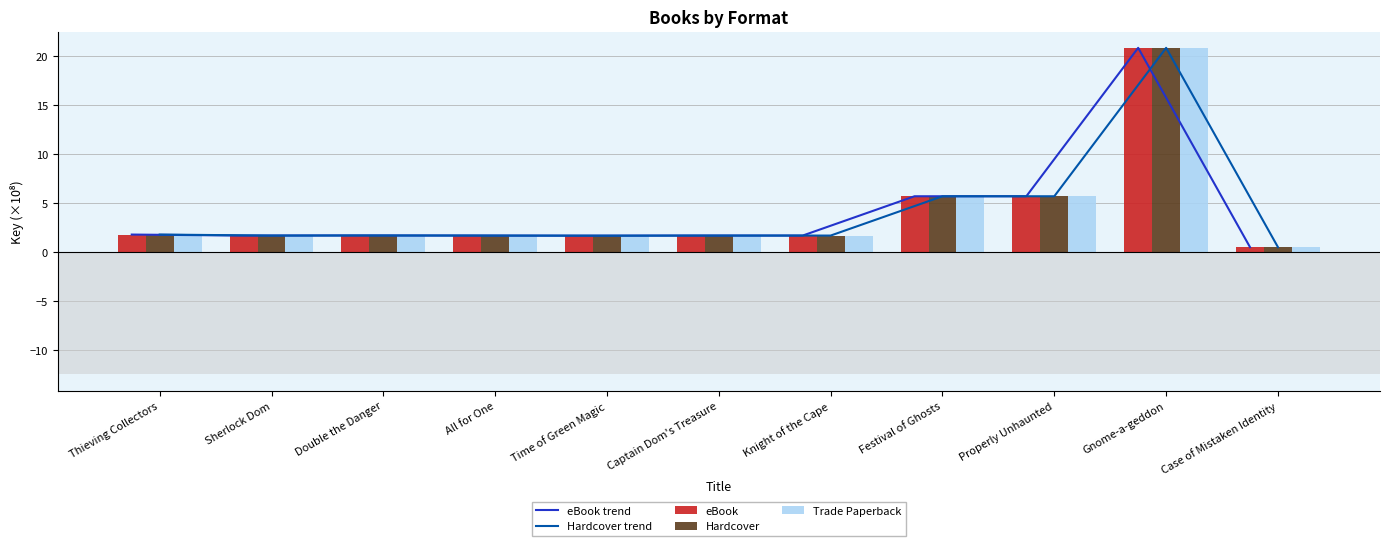

What is the label of the 5th bar from the right?

Knight of the Cape